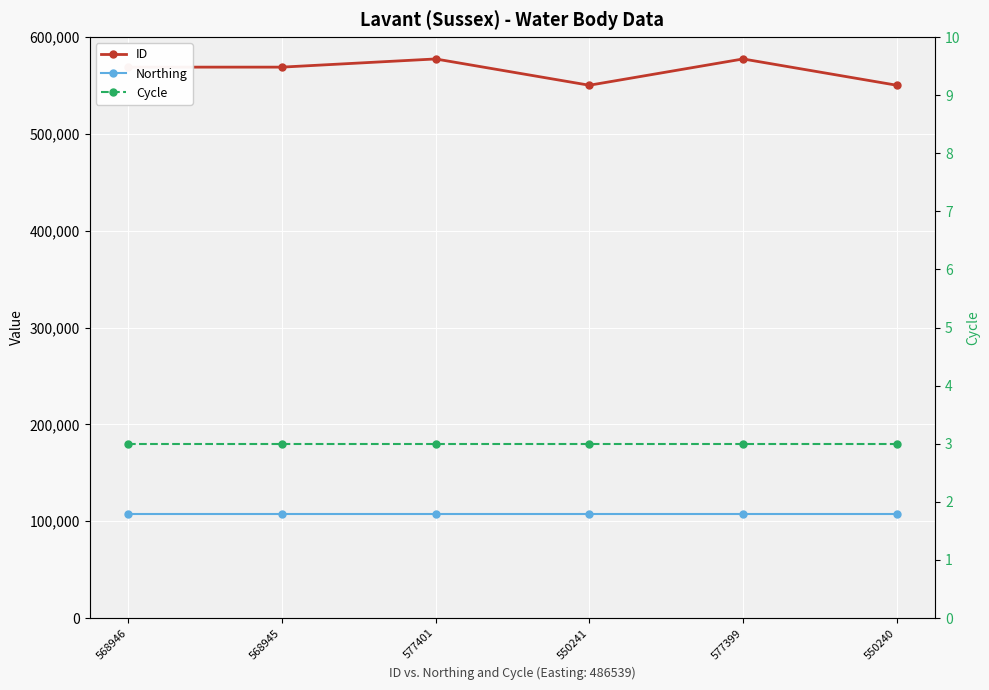

The value of ID at 568946 is 312335. True or false?

False